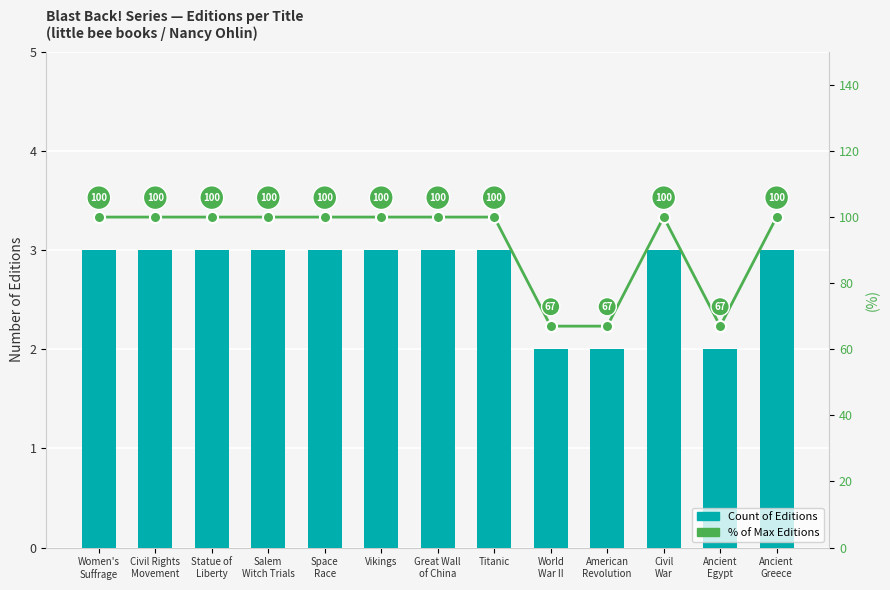

What position from the left is Statue of
Liberty?

3